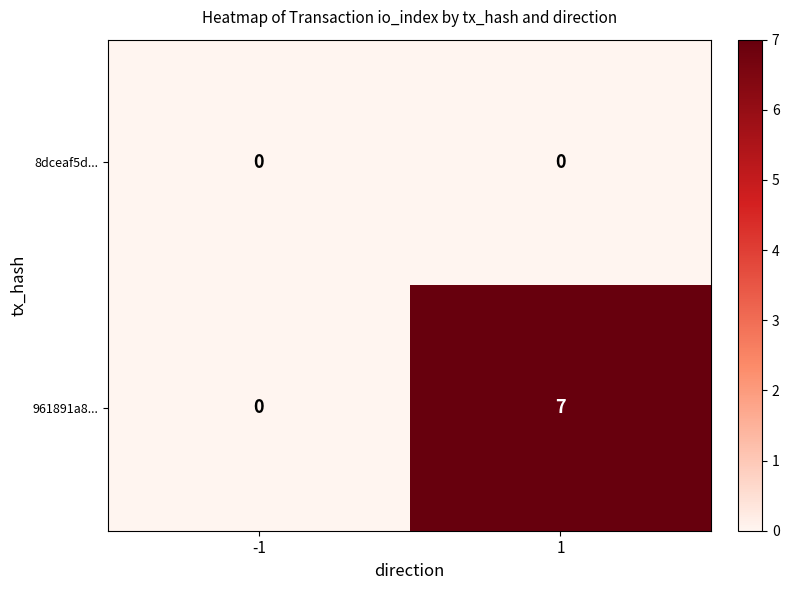

At how many categories does at least one series exceed 6?

1